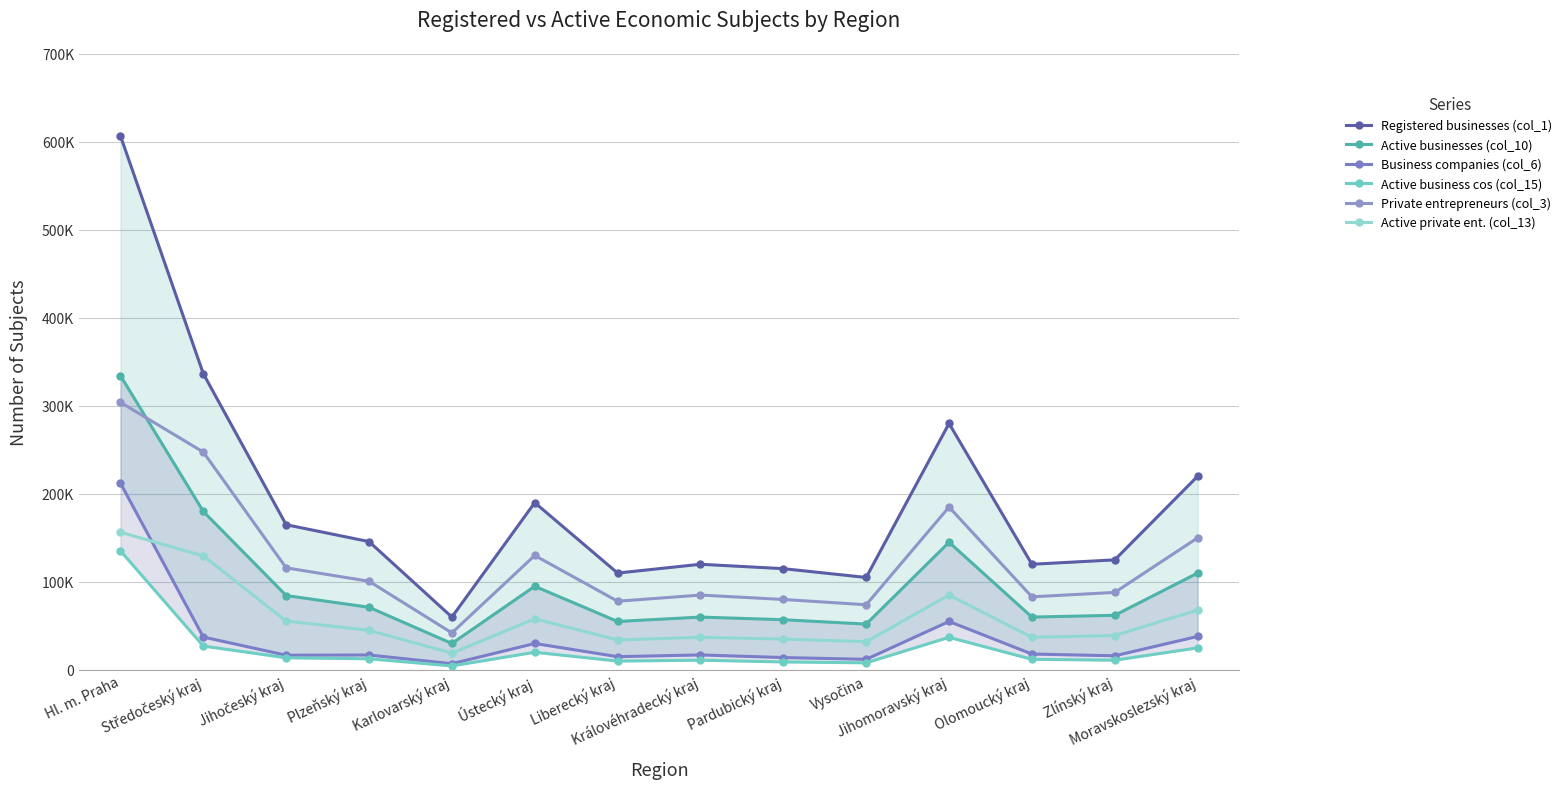

What is the difference between the Active businesses (col_10) values at Středočeský kraj and Ústecký kraj?

85028